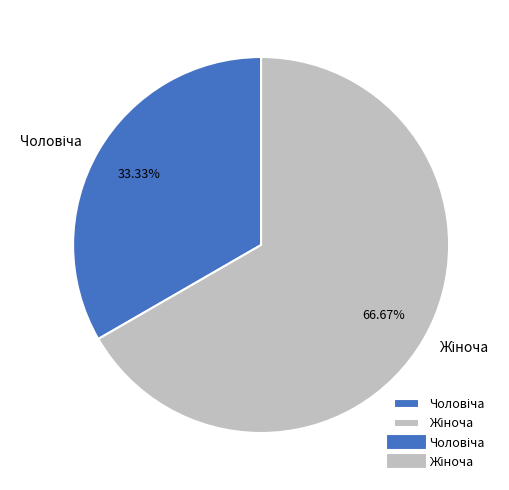

Is there a majority slice in this chart?

Yes